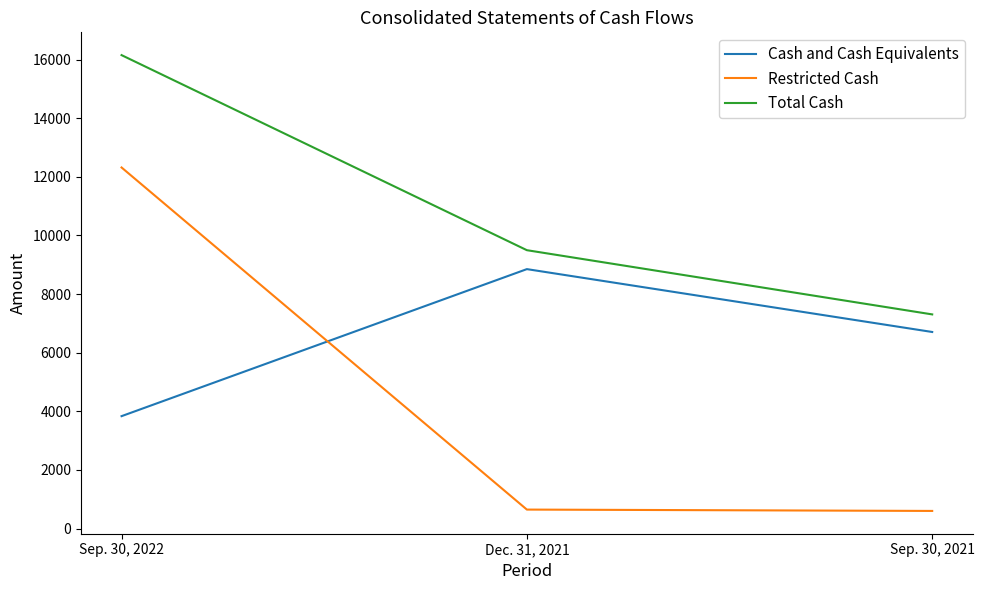

What is the minimum value for Restricted Cash?

600